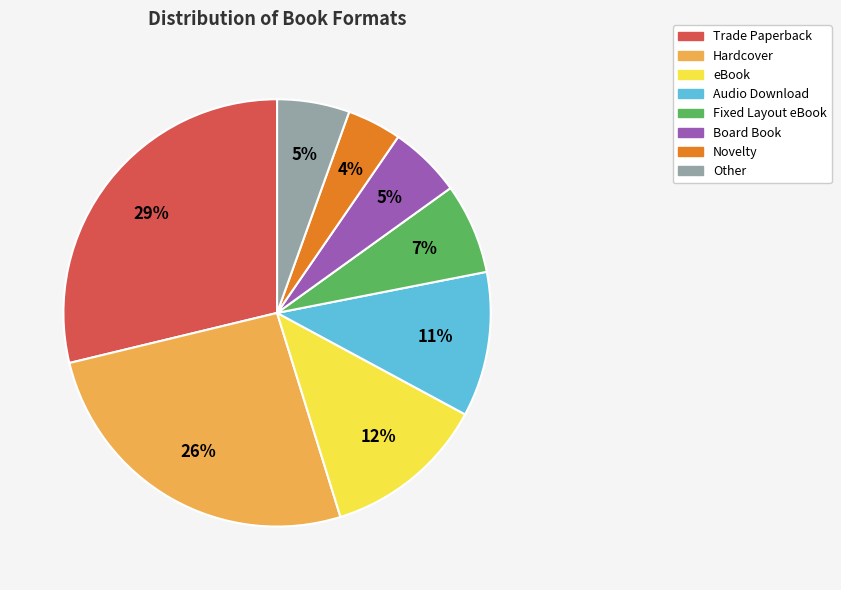

Which has a higher value, Fixed Layout eBook or eBook?

eBook